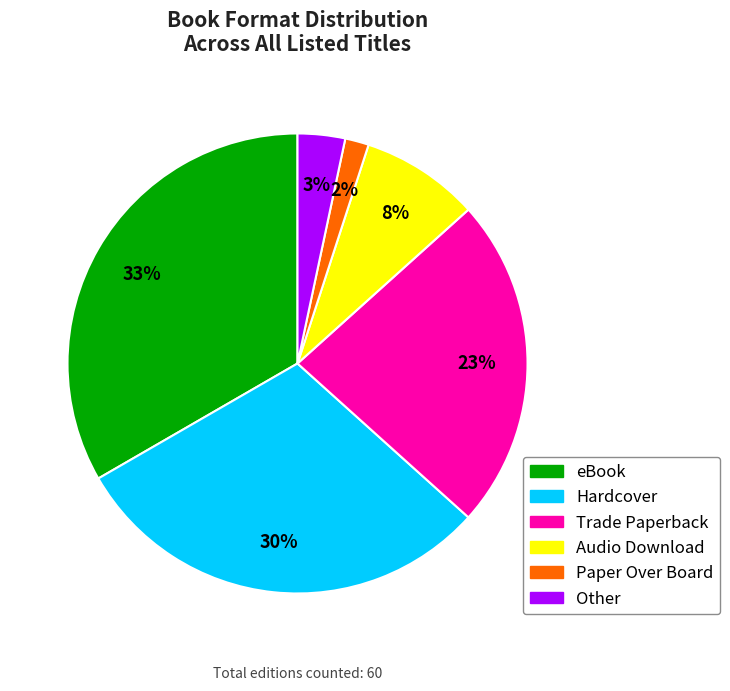

Is it true that Audio Download is 22% of the pie?

False